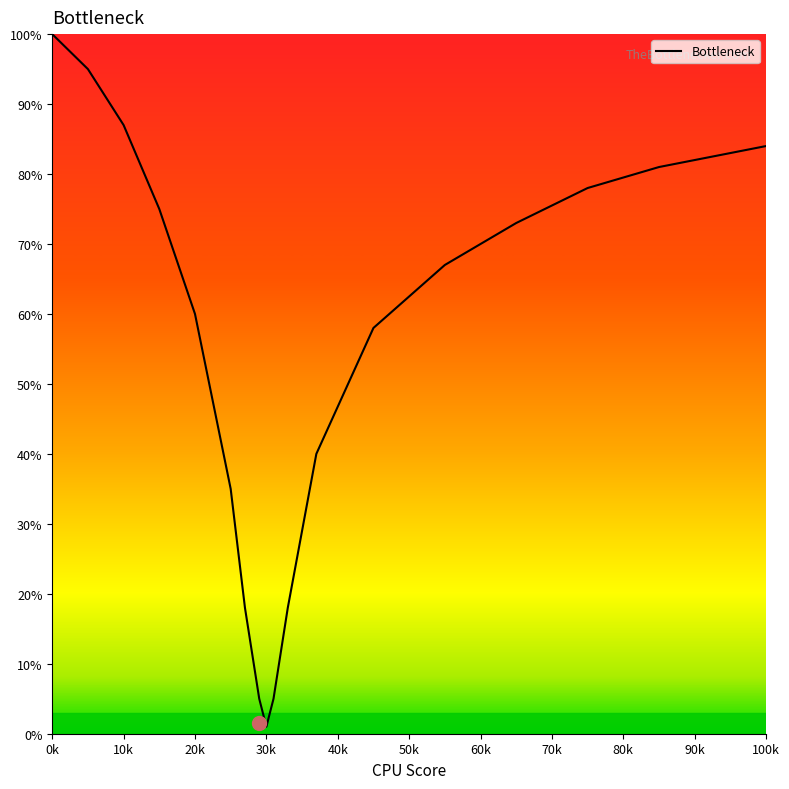

What is the maximum value shown in the chart?

100